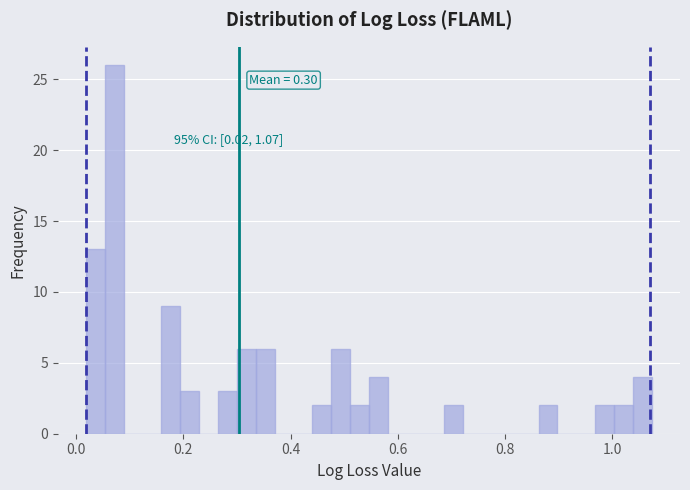

Around what value on the x-axis is the tallest bar? Give the approximate position of its centre, as read against the axis.

0.08